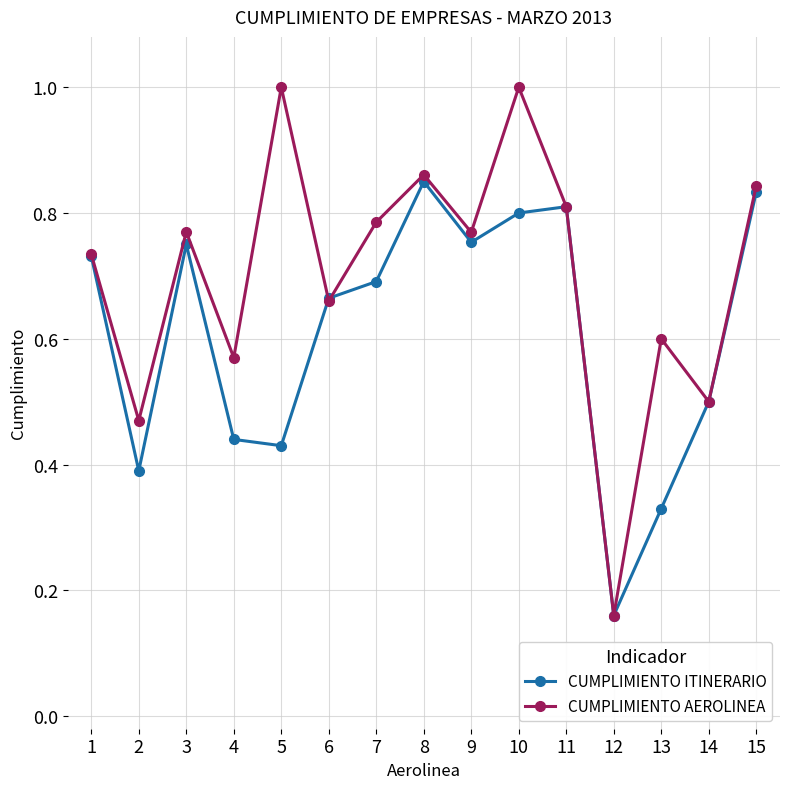

What is the sum of all CUMPLIMIENTO AEROLINEA values?

10.5